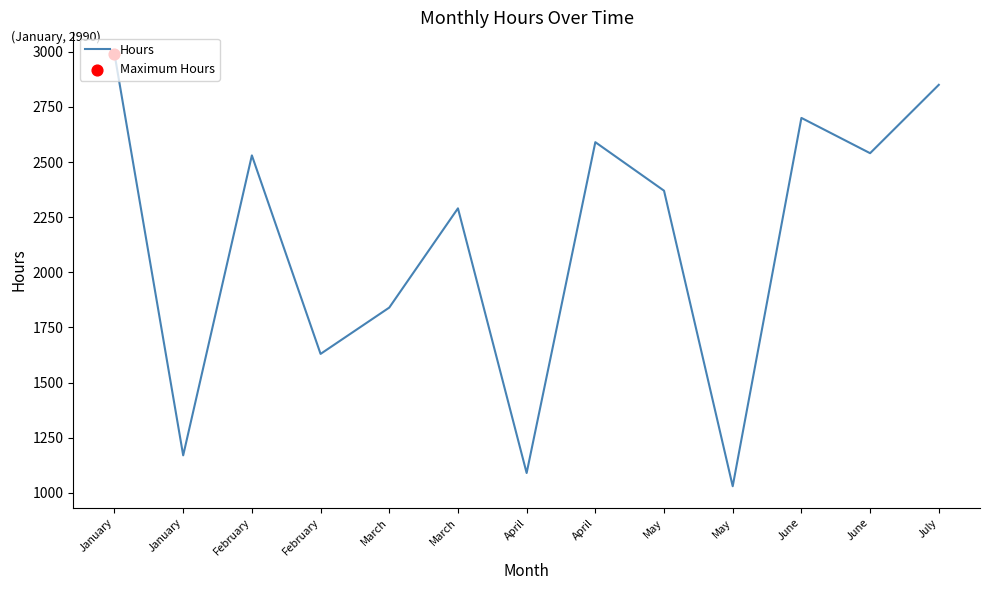

What is the change in value from January to July?

-140